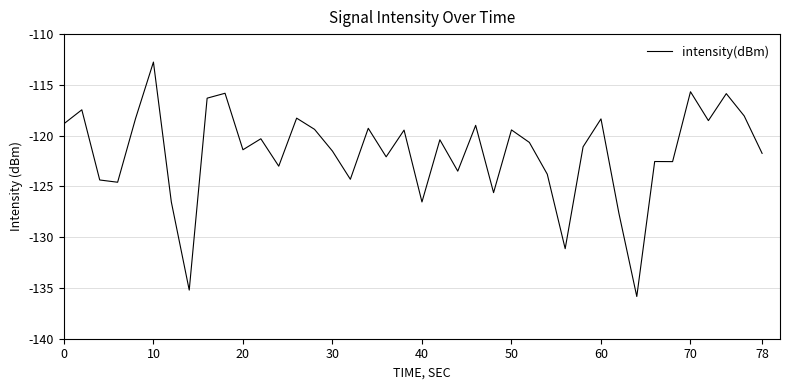

How many values are below -120?

23